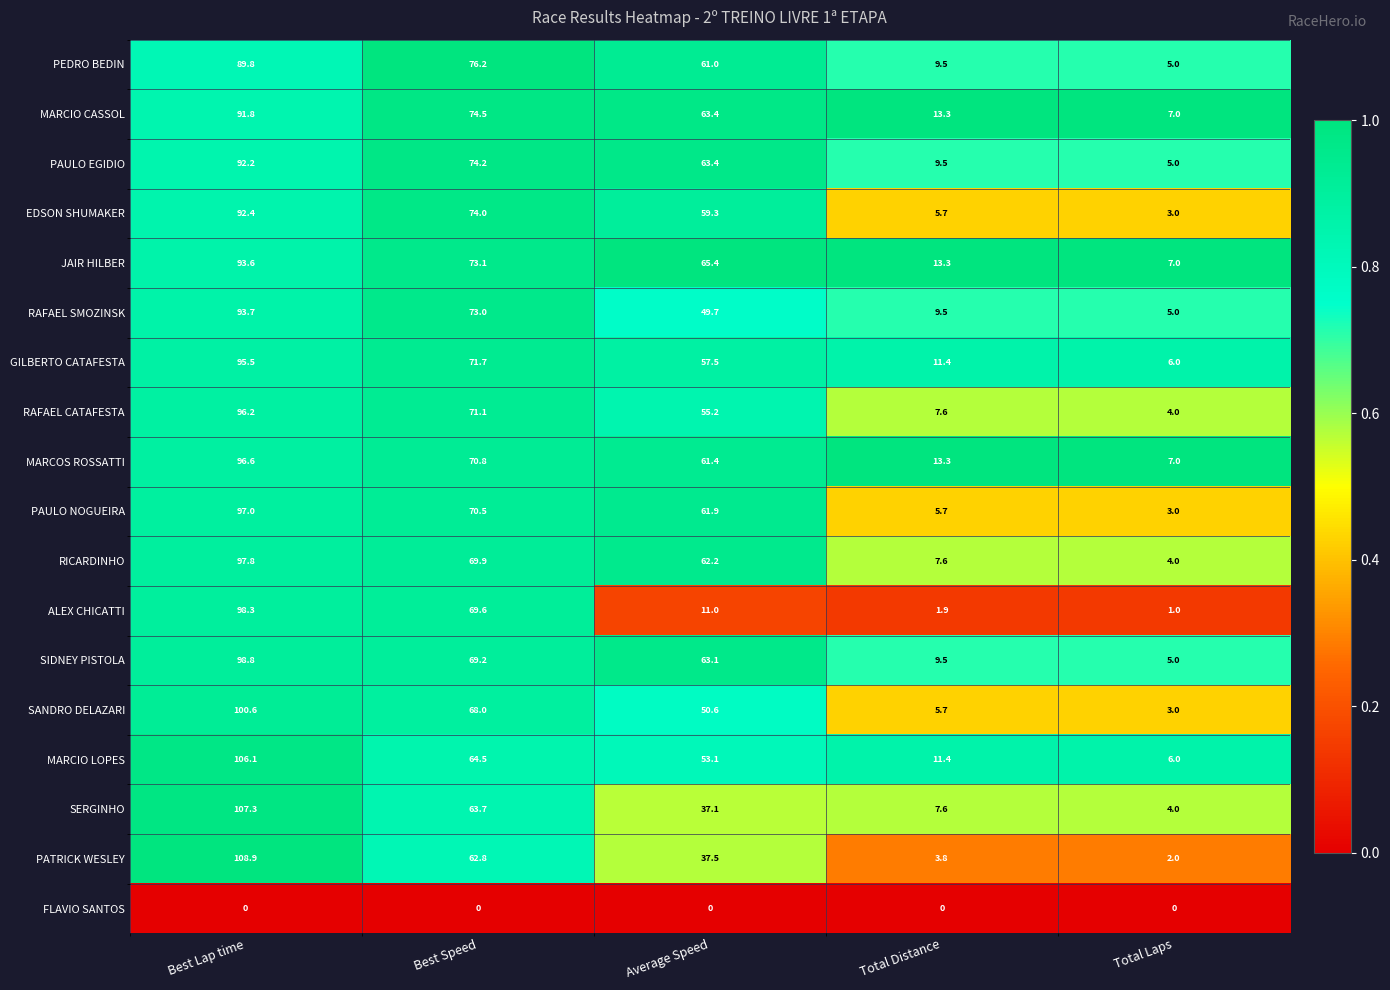

What is the spread (max minus min) of values at Best Lap time?

108.9